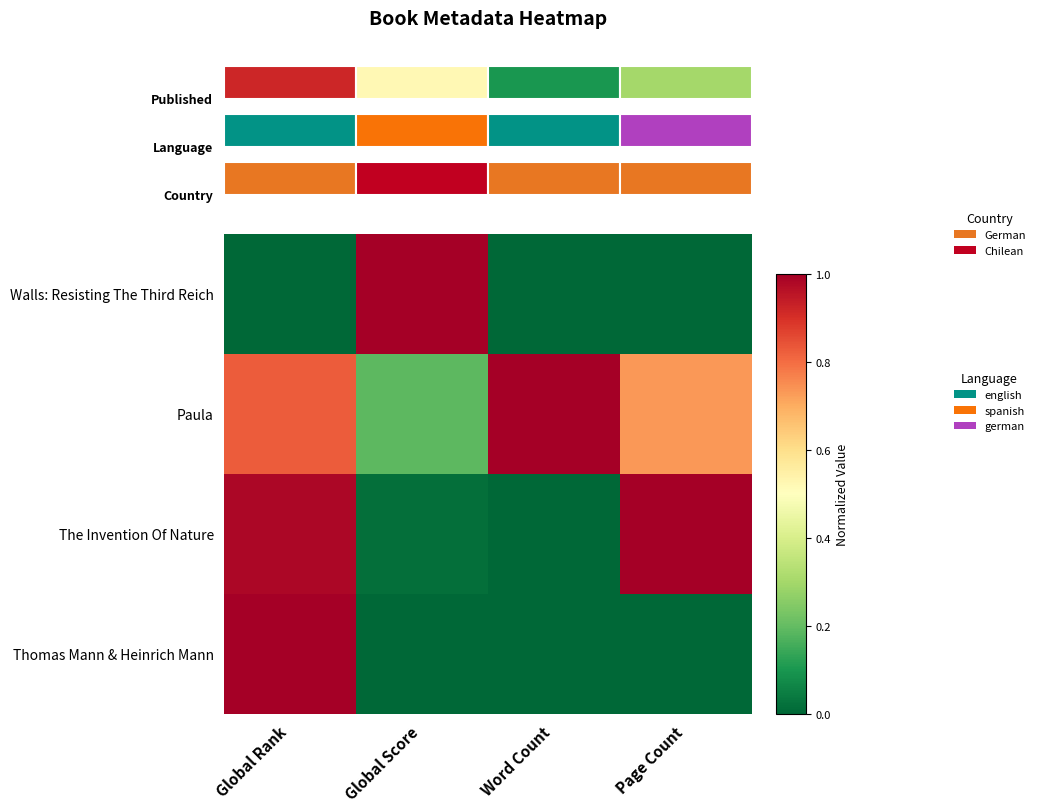

What is the difference between the highest and lowest values at Global Rank?

1.0